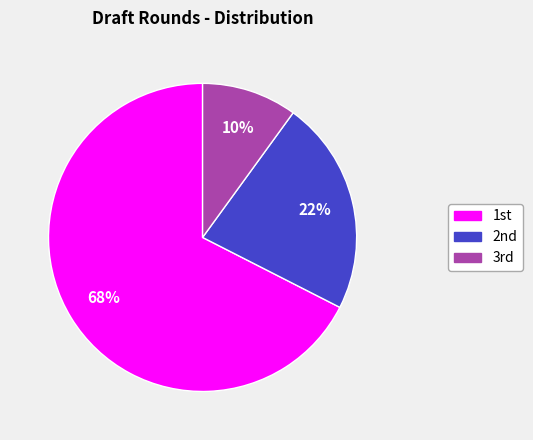

Which category has the biggest portion of the pie?

1st